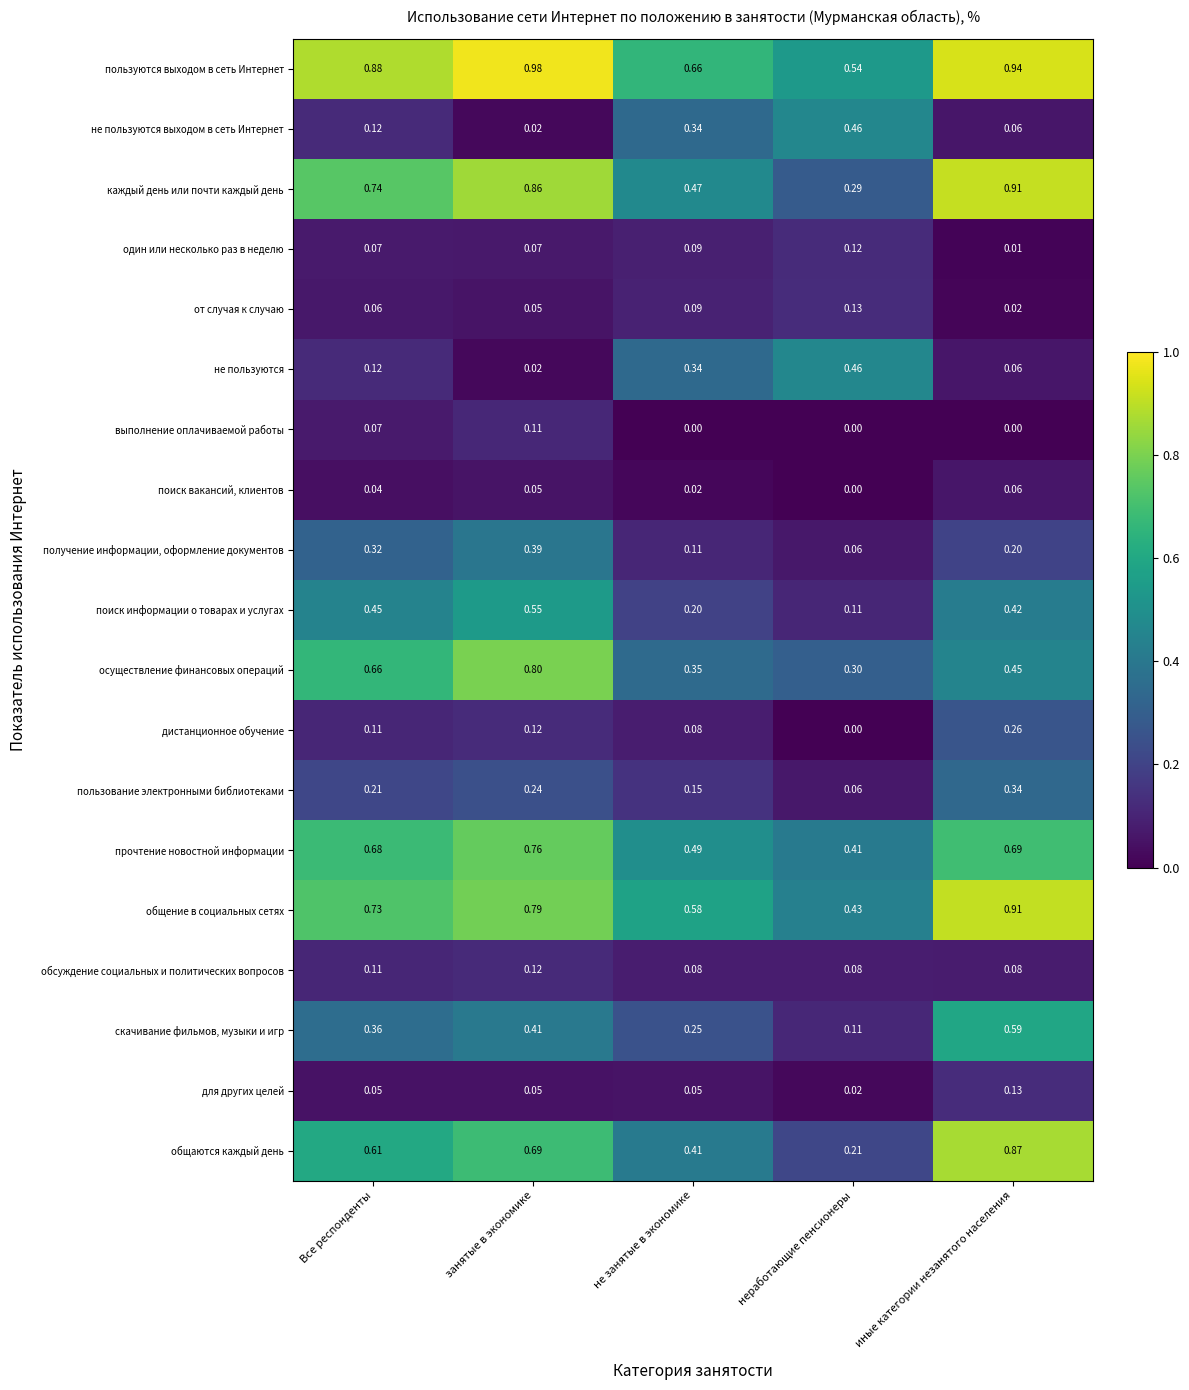

At which label is получение информации, оформление документов closest to 0?

неработающие пенсионеры